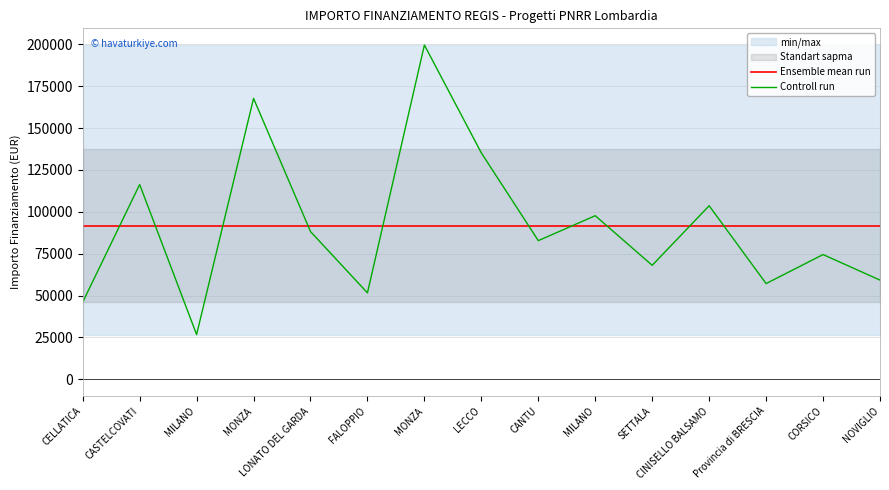

What is the label of the 7th point from the left?

MONZA